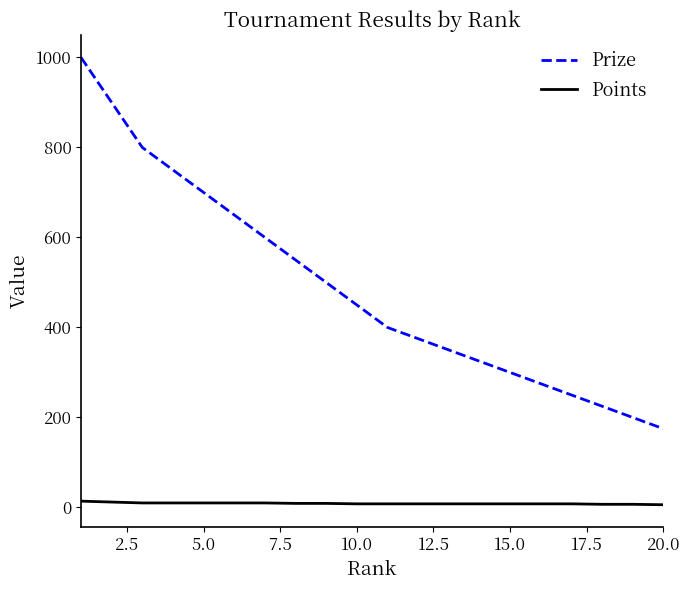

What is the minimum value for Prize?

175